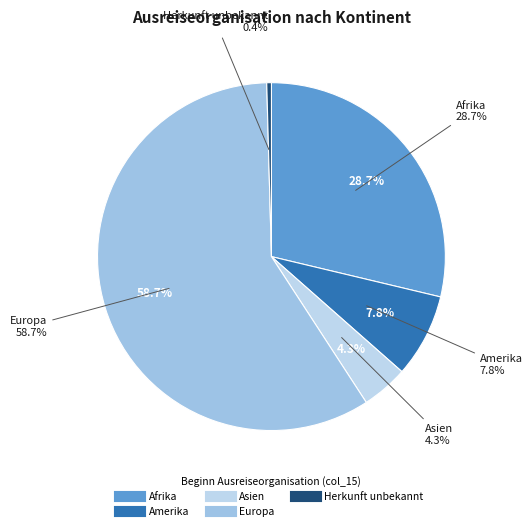

The Ozeanien slice represents 0% of the pie. True or false?

True